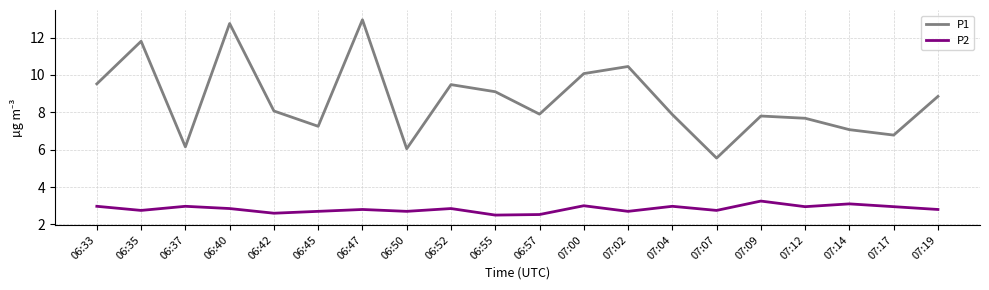

What is the total value across all series at 07:00?

13.1